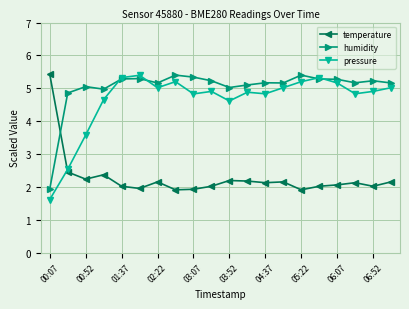

After their last crossing, which series has the higher values: temperature or pressure?

pressure